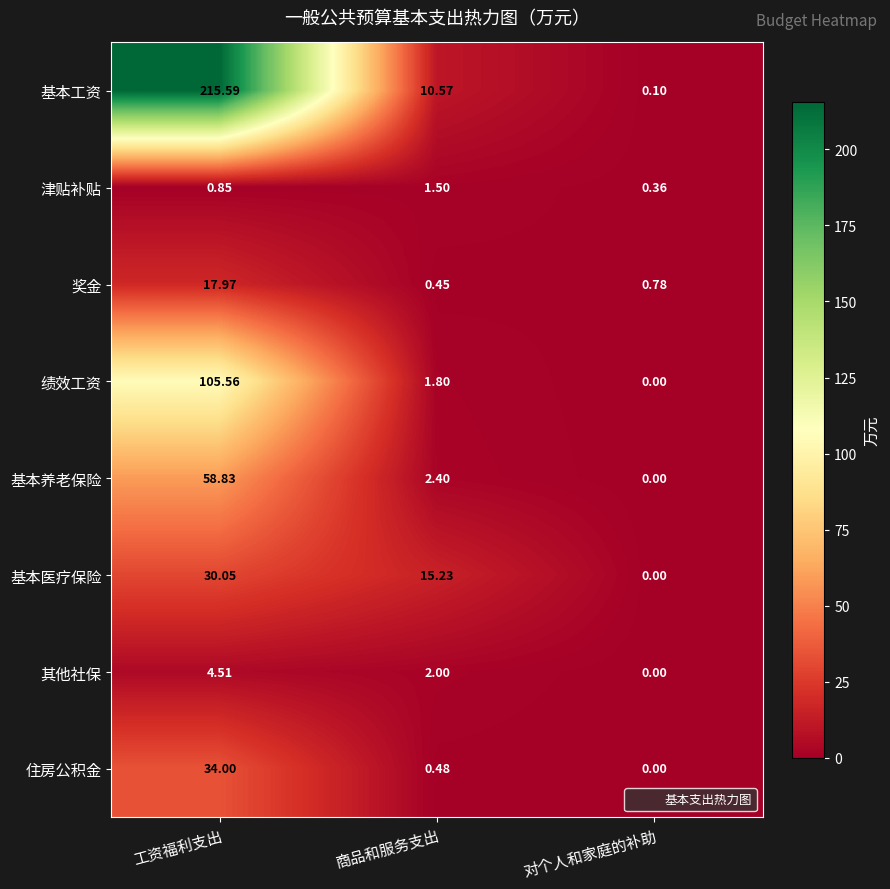

How many categories are shown in the chart?

3